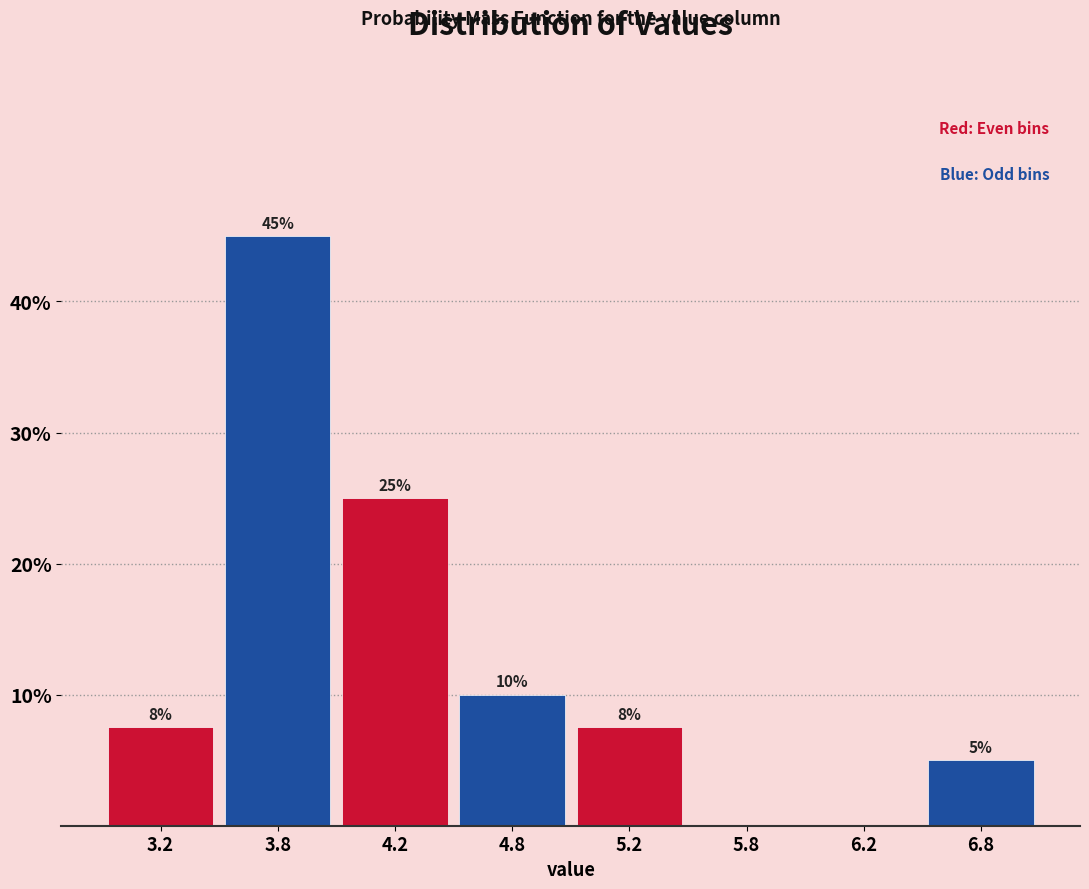

Which category has the highest value across all series?

3.8